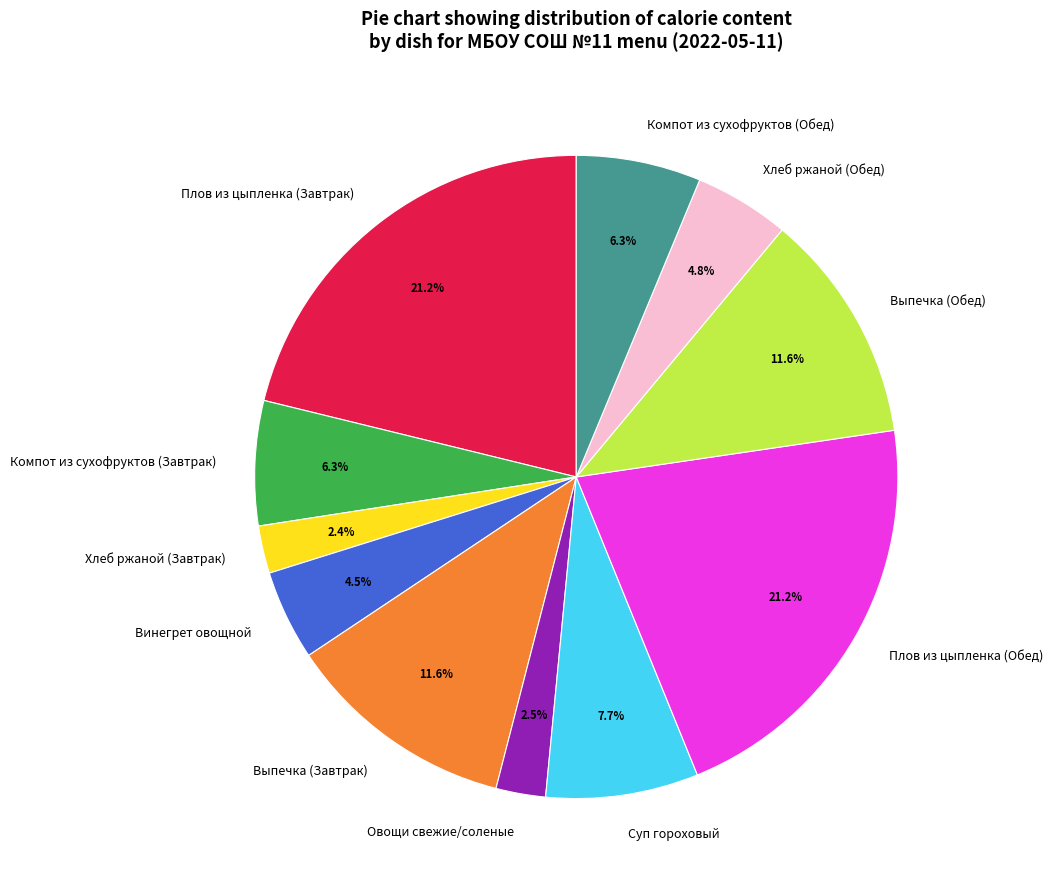

What is the total percentage of Суп гороховый and Выпечка (Обед)?

19.3%